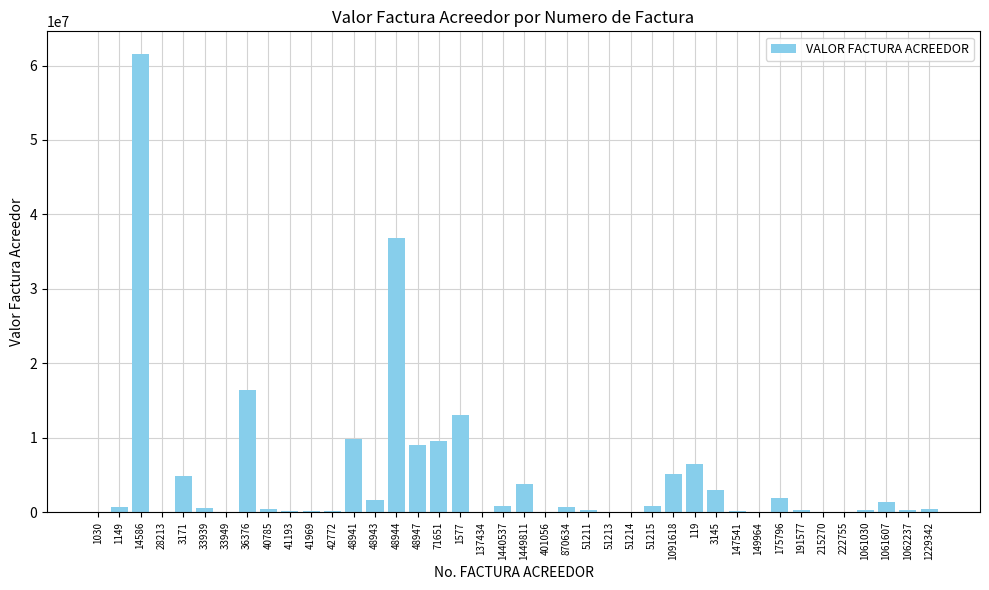

The value at 3171 is 4836239. True or false?

True